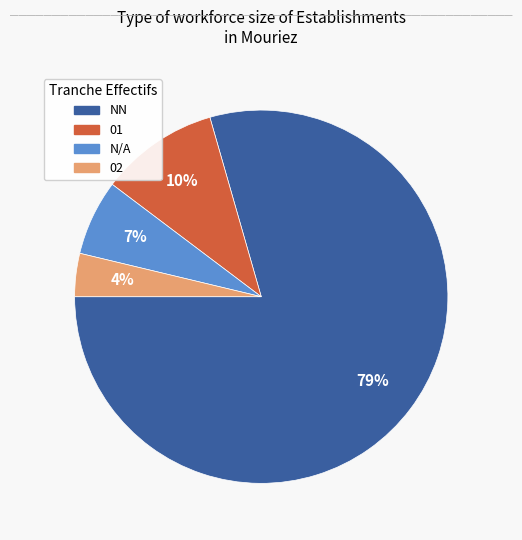

Is there any slice that represents more than half of the pie?

Yes